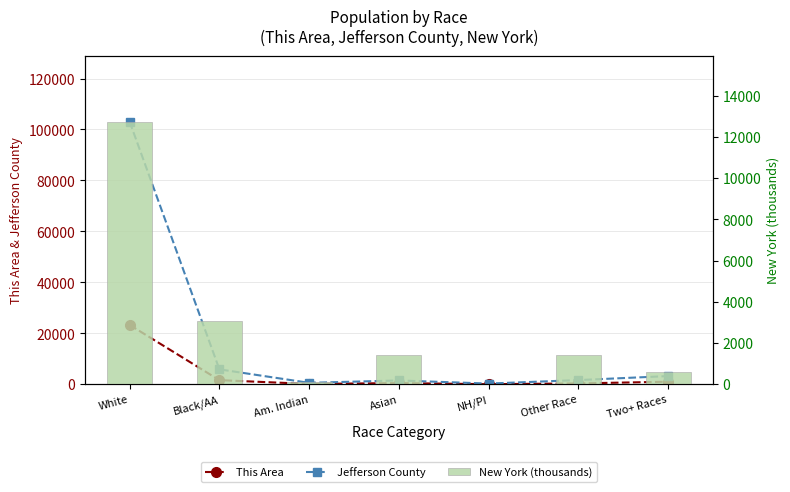

What is the highest value of the New York (thousands) series?

12741.0